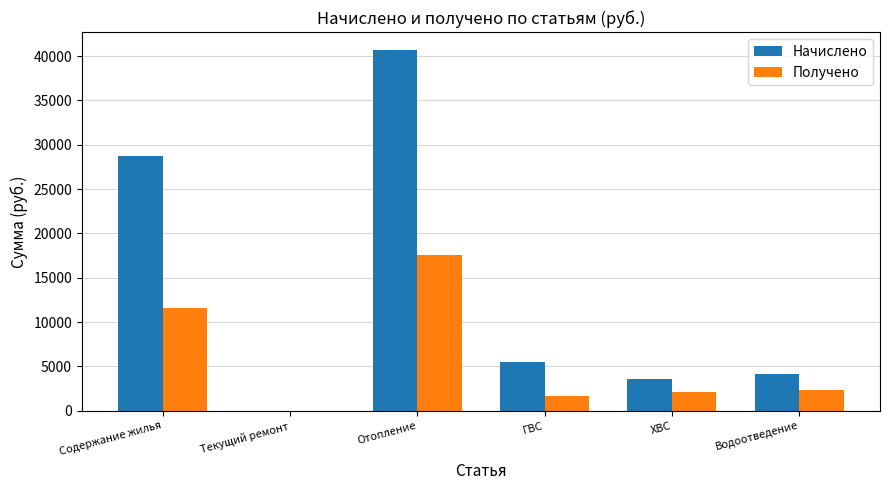

At which label is Начислено closest to 20338?

Содержание жилья